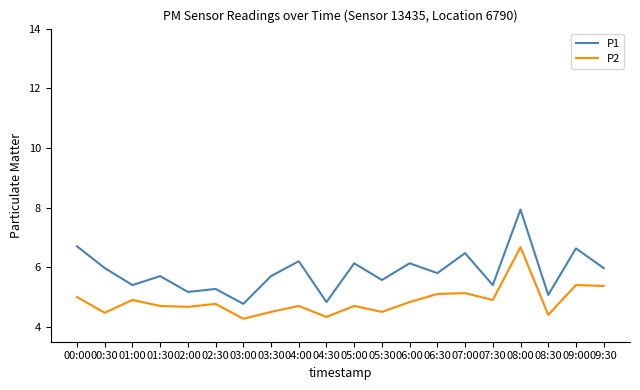

At how many categories does at least one series exceed 5?

18